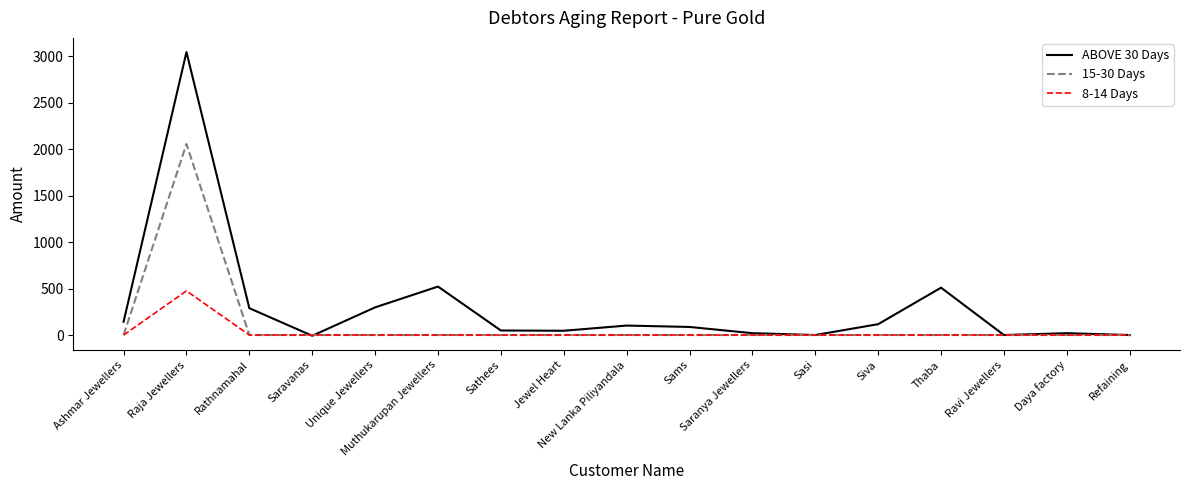

What is the maximum value shown in the chart?

3047